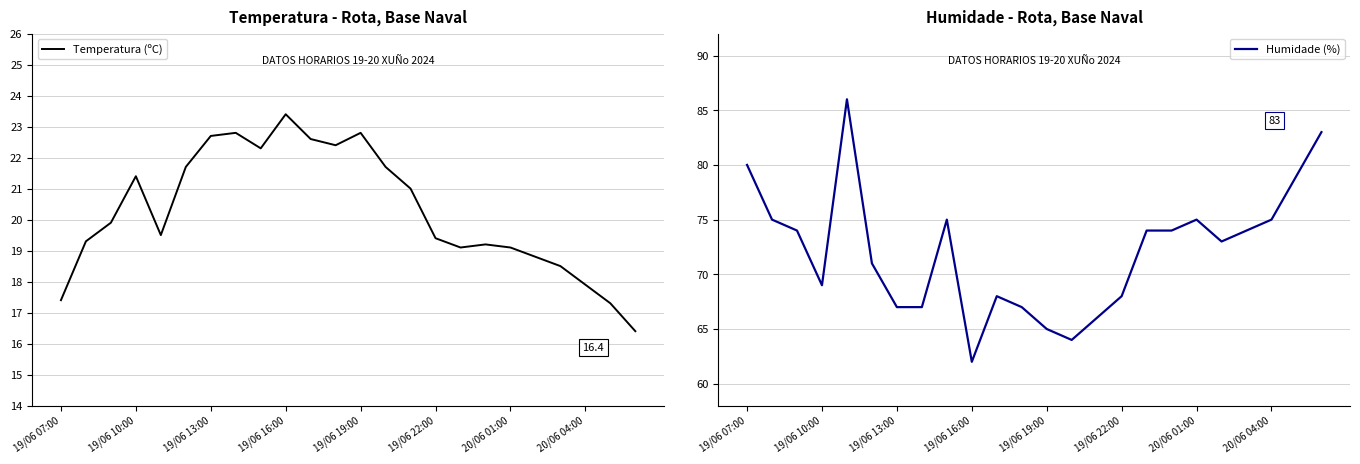

True or false: Temperatura (ºC) has a value of 28.4 at 16.

False